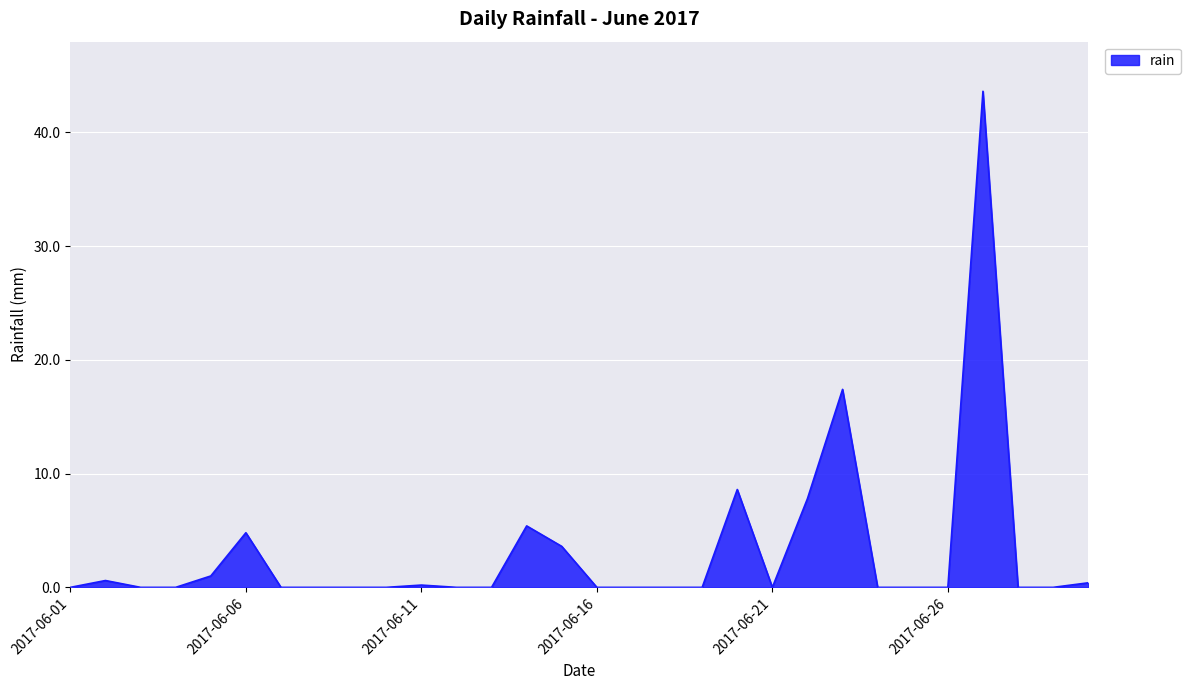

What is the greatest value displayed?

43.6